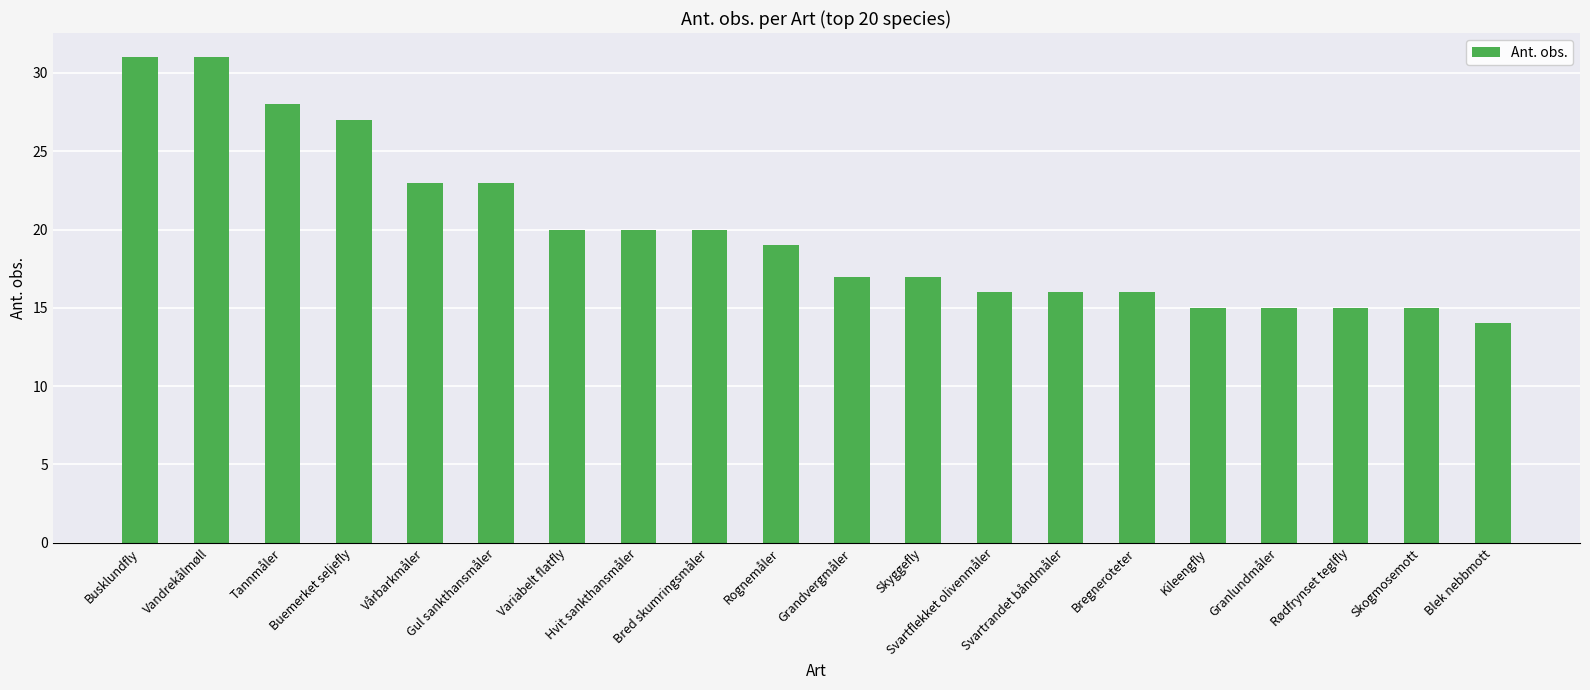

What is the difference between the maximum and second lowest values?

16